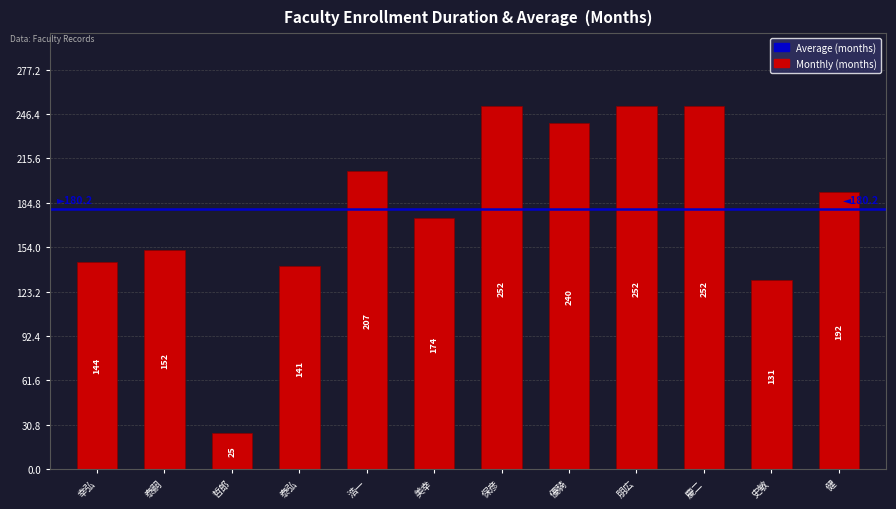

What is the change in value from 浩一 to 健?

-15